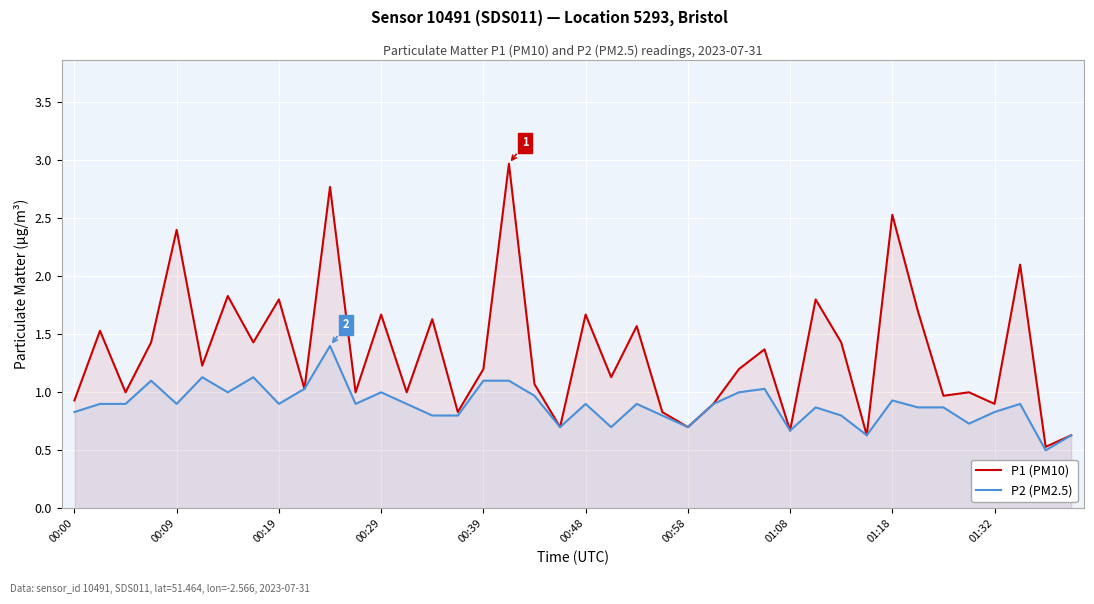

Read the P1 (PM10) value at 15.

0.8